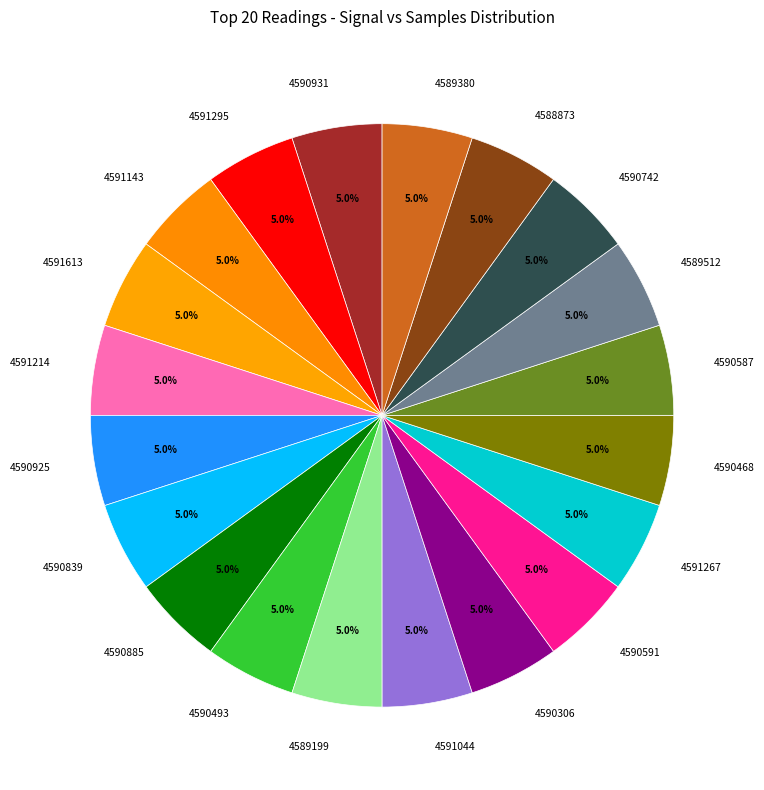

Count the number of slices in the pie.

20